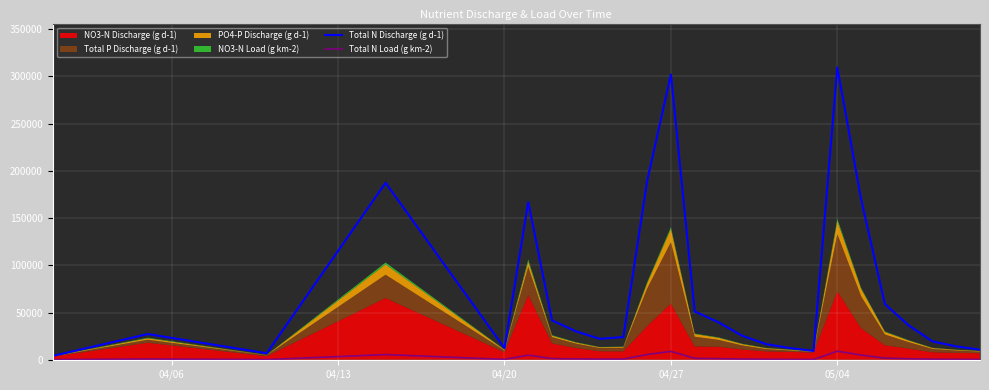

How many values in the Total N Discharge (g d-1) series are below 27197?

12